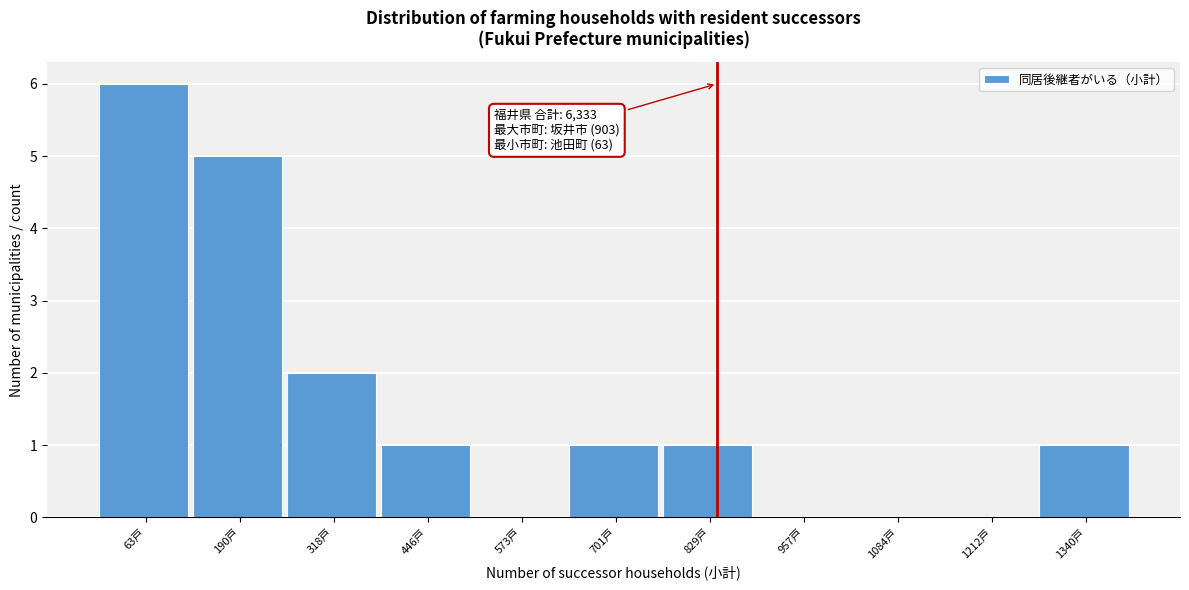

Reading left to right, list all the values displayed in this chart.

63戸=6	190戸=5	318戸=2	446戸=1	573戸=0	701戸=1	829戸=1	957戸=0	1084戸=0	1212戸=0	1340戸=1